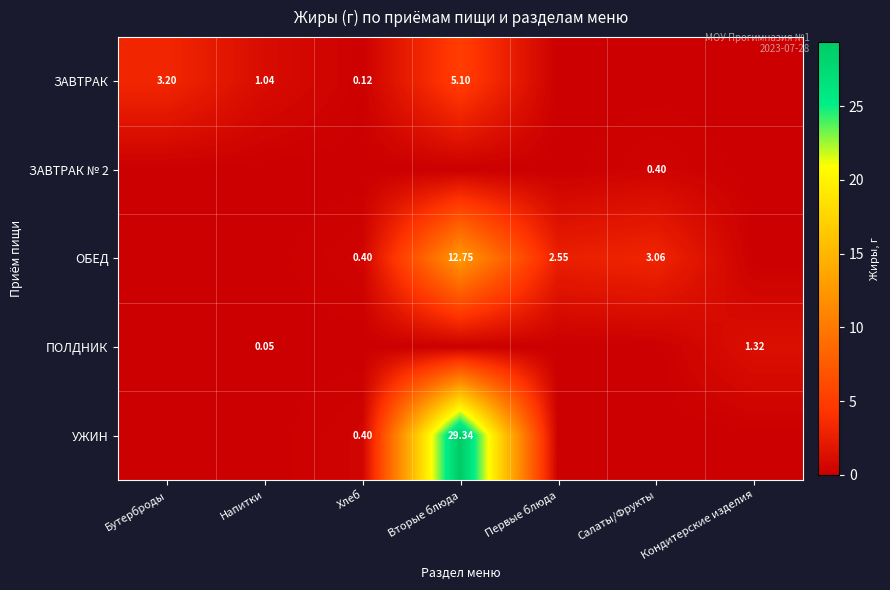

The value of ЗАВТРАК at Первые блюда is 0.0. True or false?

True